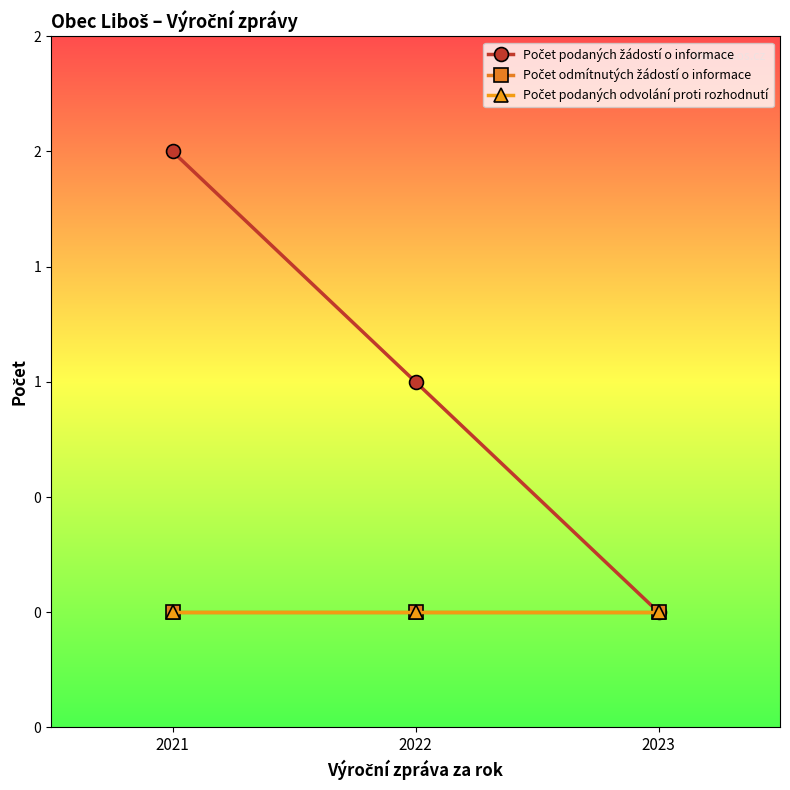

At which label does Počet odmítnutých žádostí o informace reach its peak?

2021